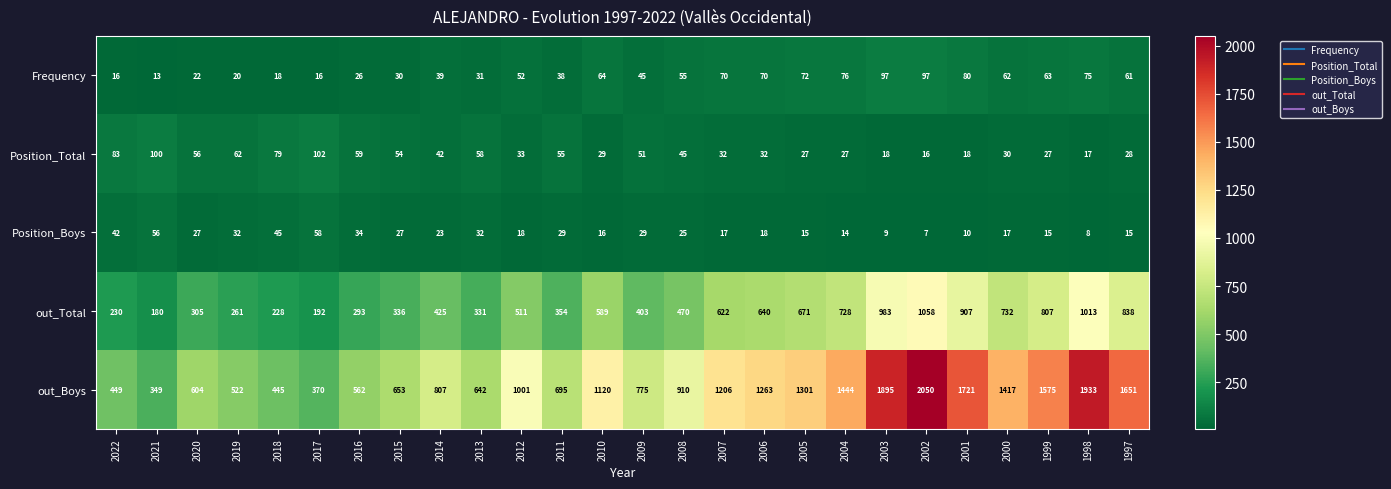

Which series has the largest total across all categories?

out_Boys